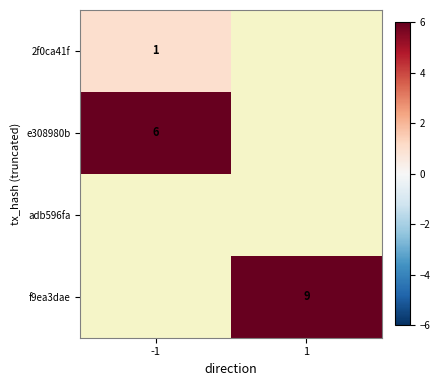

Is it true that e308980b equals 6 at -1?

True